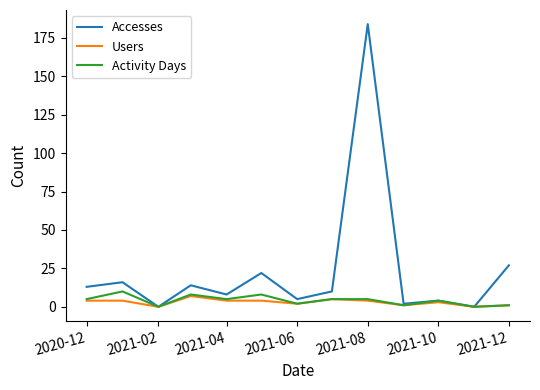

Which series has the widest spread of values?

Accesses